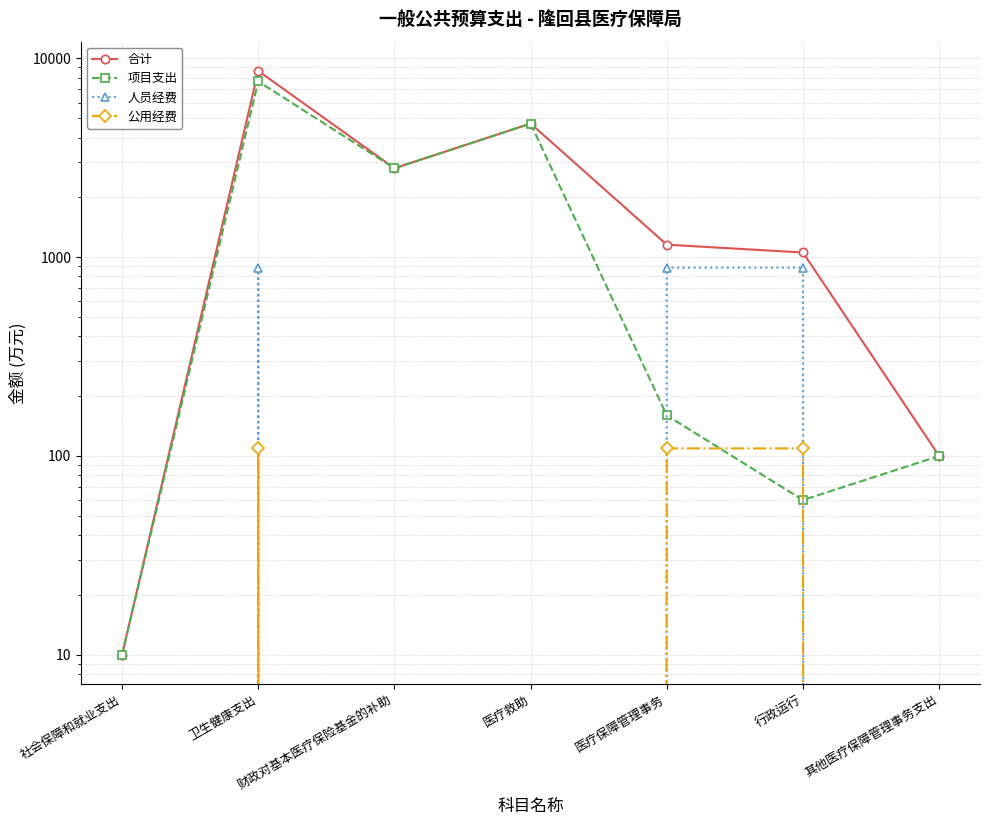

The 合计 series shows 1174.8 at 财政对基本医疗保险基金的补助. True or false?

False